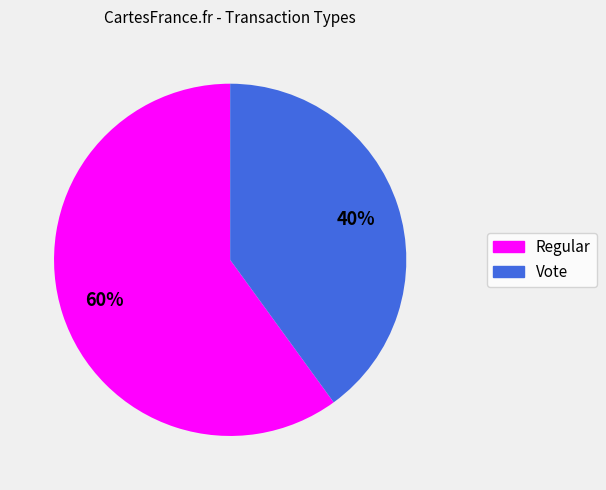

True or false: Regular accounts for 60% of the total.

True